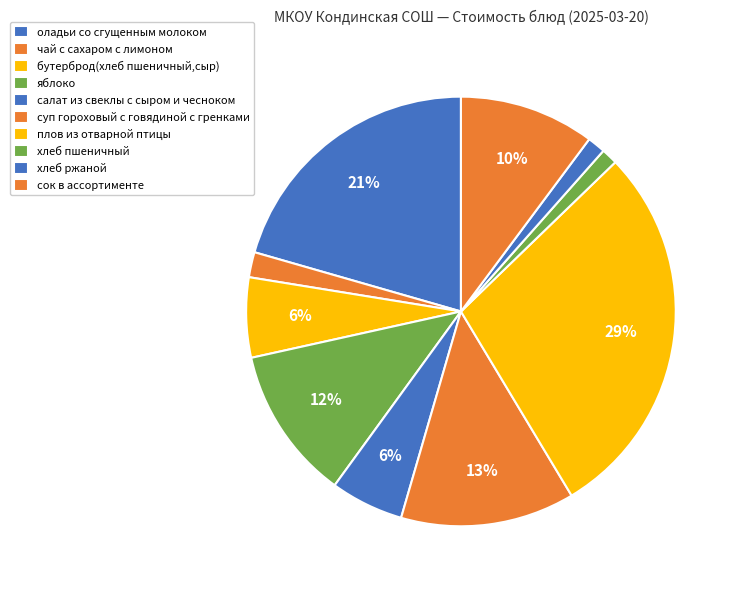

Rank the categories by value from lowest to highest.

хлеб пшеничный, хлеб ржаной, чай с сахаром с лимоном, салат из свеклы с сыром и чесноком, бутерброд(хлеб пшеничный,сыр), сок в ассортименте, яблоко, суп гороховый с говядиной с гренками, оладьи со сгущенным молоком, плов из отварной птицы